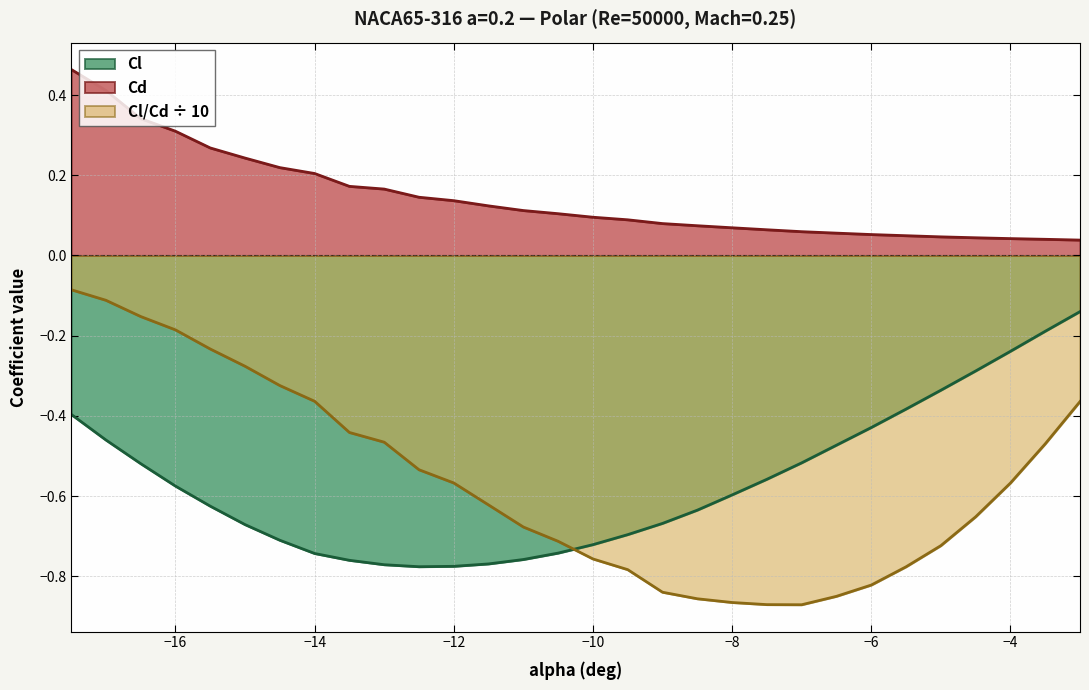

Reading right to left, list all the values displayed in this chart.

Cl: -0.1	-0.2	-0.2	-0.3	-0.3	-0.4	-0.4	-0.5	-0.5	-0.6	-0.6	-0.6	-0.7	-0.7	-0.7	-0.7	-0.8	-0.8	-0.8	-0.8	-0.8	-0.8	-0.7	-0.7	-0.7	-0.6	-0.6	-0.5	-0.5	-0.4
Cd: 0.0	0.0	0.0	0.0	0.0	0.0	0.1	0.1	0.1	0.1	0.1	0.1	0.1	0.1	0.1	0.1	0.1	0.1	0.1	0.1	0.2	0.2	0.2	0.2	0.2	0.3	0.3	0.3	0.4	0.5
Cl/Cd: -0.4	-0.5	-0.6	-0.7	-0.7	-0.8	-0.8	-0.8	-0.9	-0.9	-0.9	-0.9	-0.8	-0.8	-0.8	-0.7	-0.7	-0.6	-0.6	-0.5	-0.5	-0.4	-0.4	-0.3	-0.3	-0.2	-0.2	-0.2	-0.1	-0.1